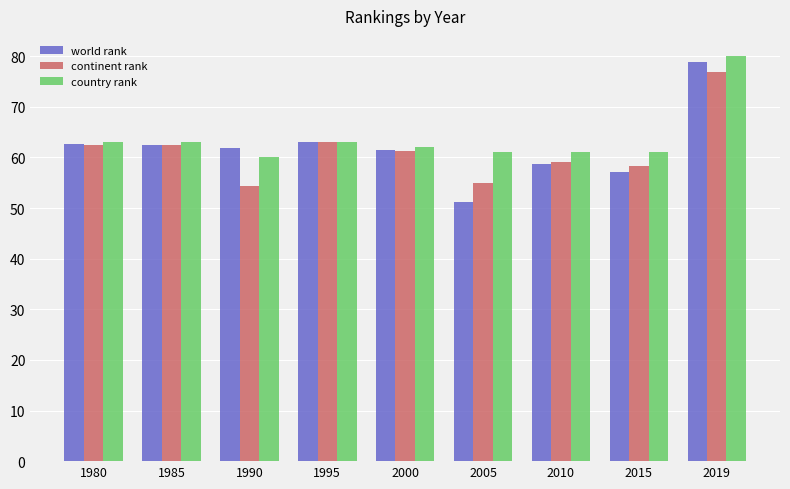

What are all the series names shown in the legend?

world rank, continent rank, country rank